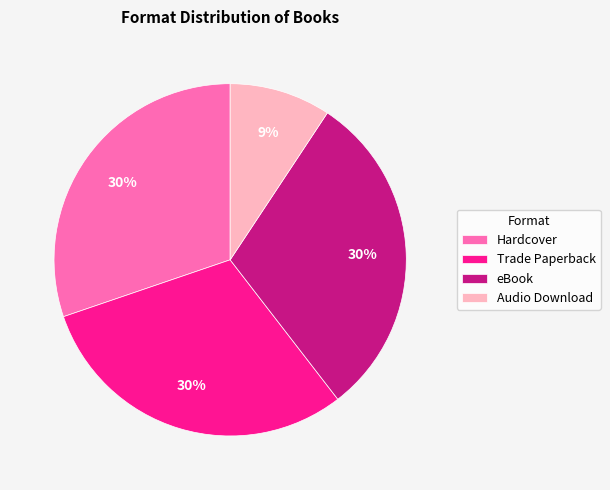

Count the number of slices in the pie.

4